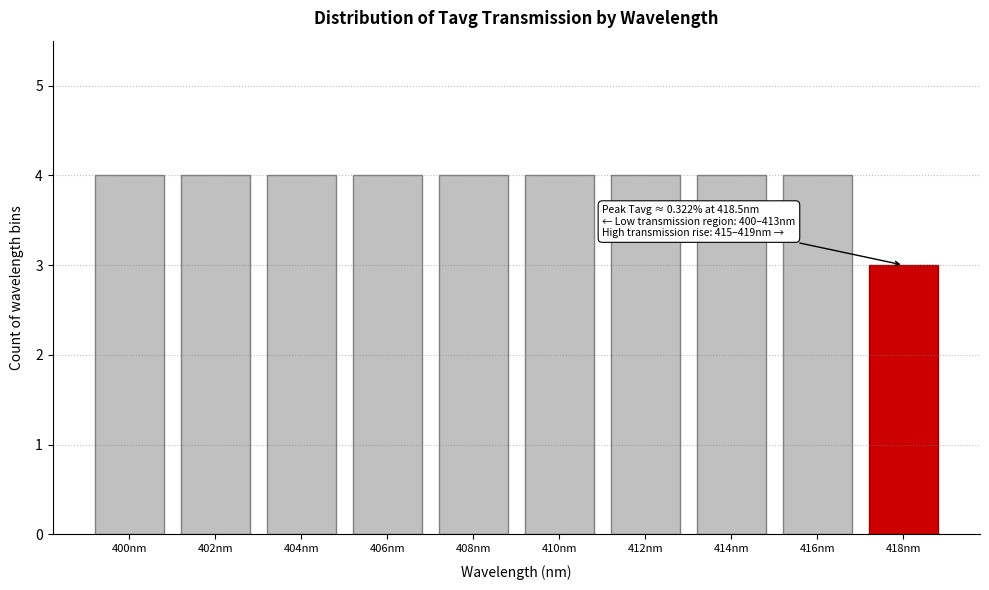

Reading right to left, extract all data points from this chart.

418nm=3	416nm=4	414nm=4	412nm=4	410nm=4	408nm=4	406nm=4	404nm=4	402nm=4	400nm=4